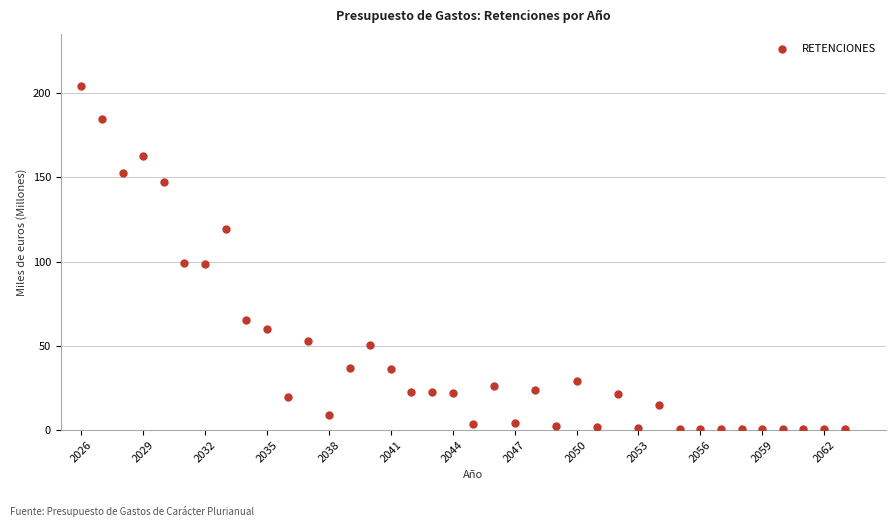

What is the range of X values (max minus min)?

37.0